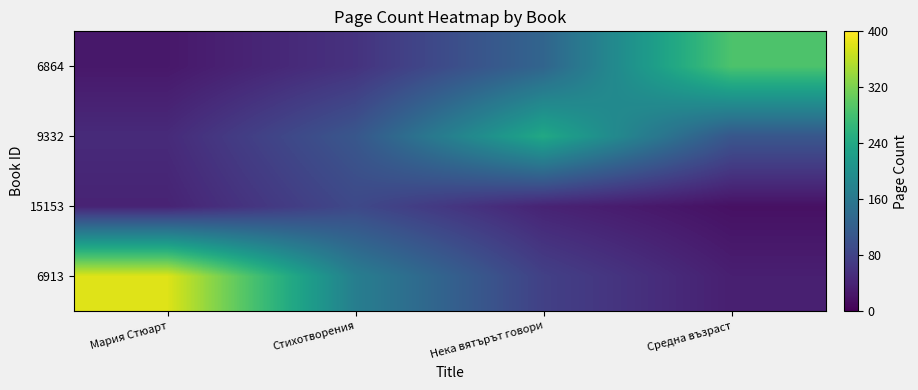

Rank the series at Стихотворения from highest to lowest value.

6913, 9332, 15153, 6864